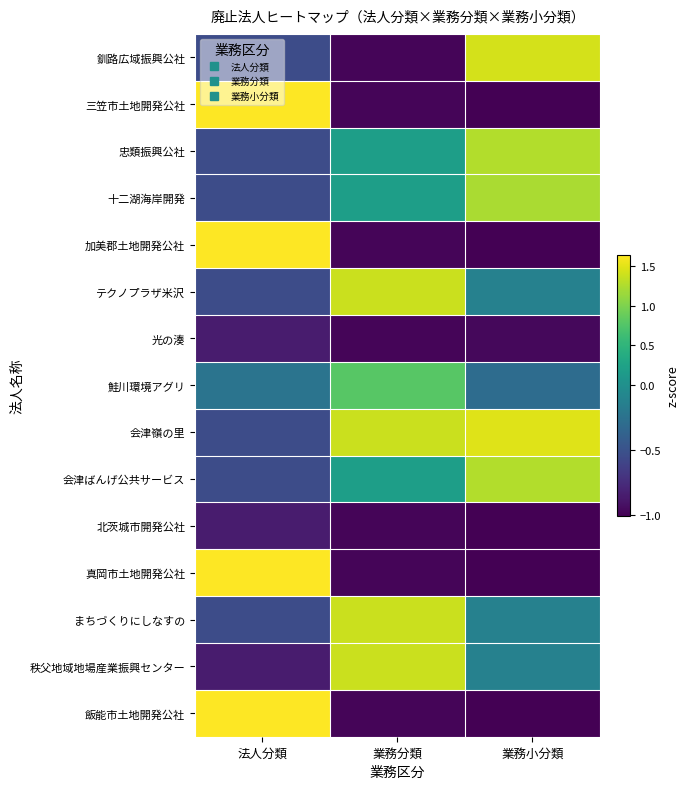

At how many categories does at least one series exceed 1?

3